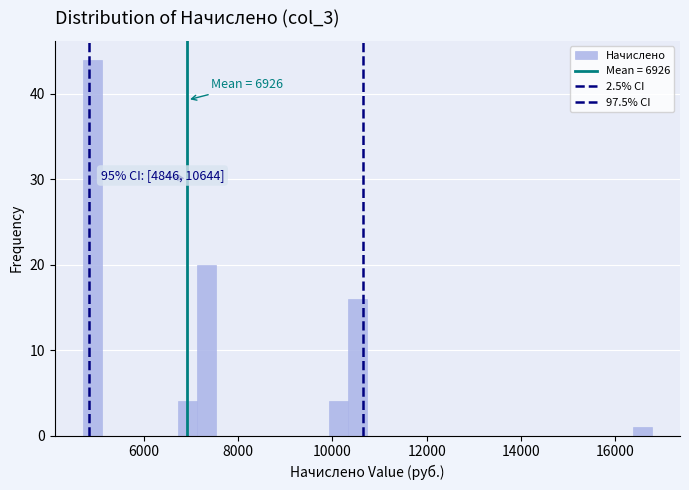

Read against the x-axis, roughly where is the centre of the tallest bar?

5000